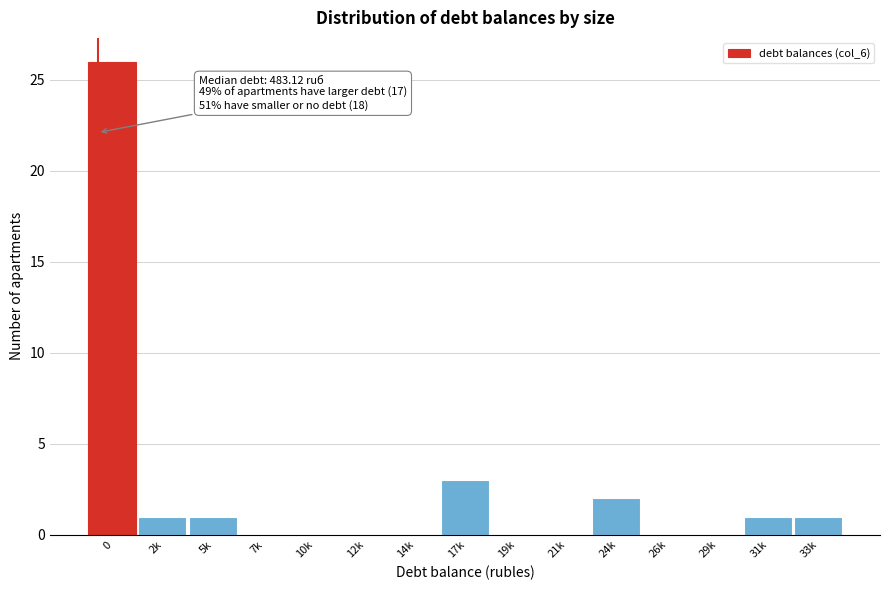

Reading left to right, list all the values displayed in this chart.

0=26	2k=1	5k=1	7k=0	10k=0	12k=0	14k=0	17k=3	19k=0	21k=0	24k=2	26k=0	29k=0	31k=1	33k=1